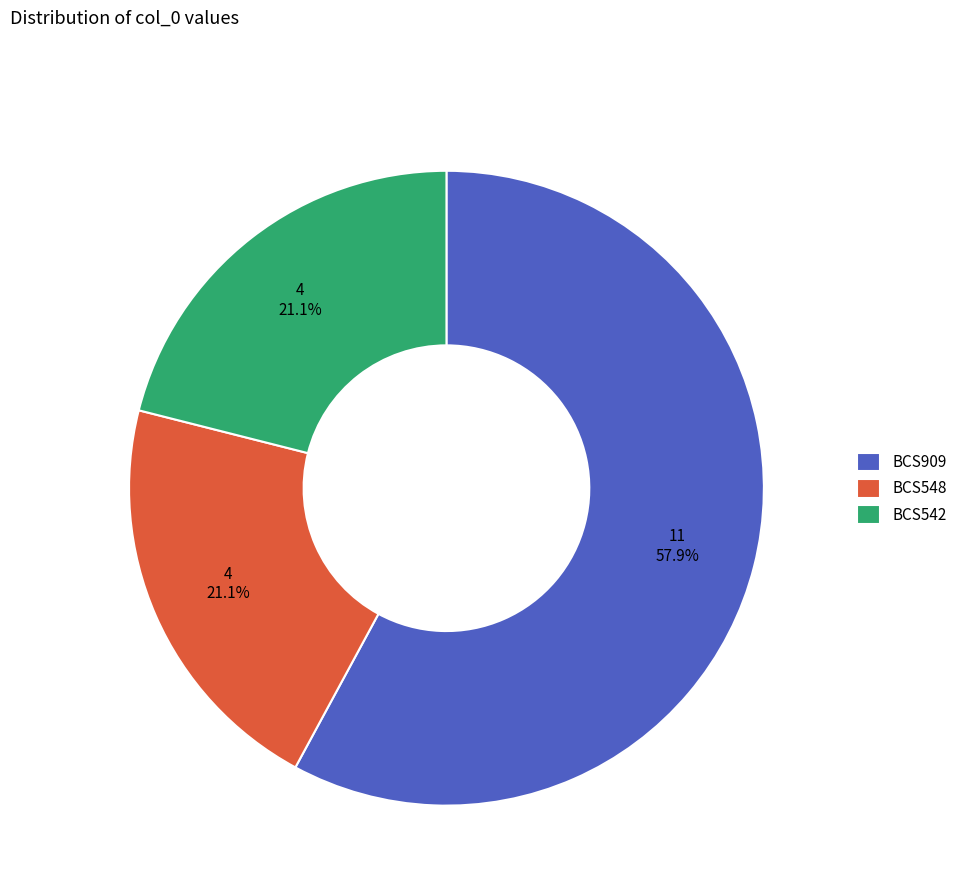

Is the sum of BCS548 and BCS542 greater than half?

No